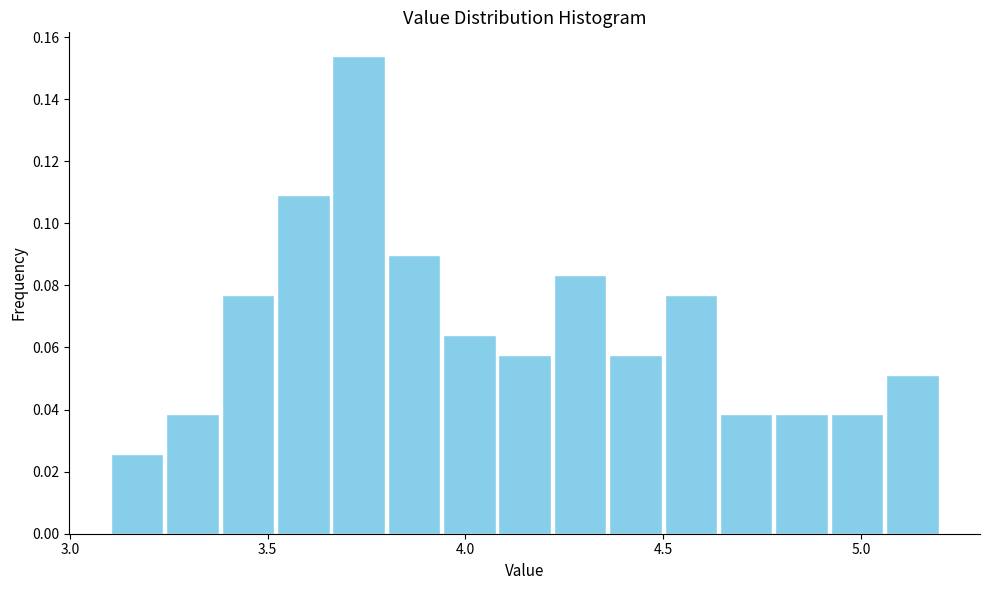

Read against the x-axis, roughly where is the centre of the tallest bar?

3.75